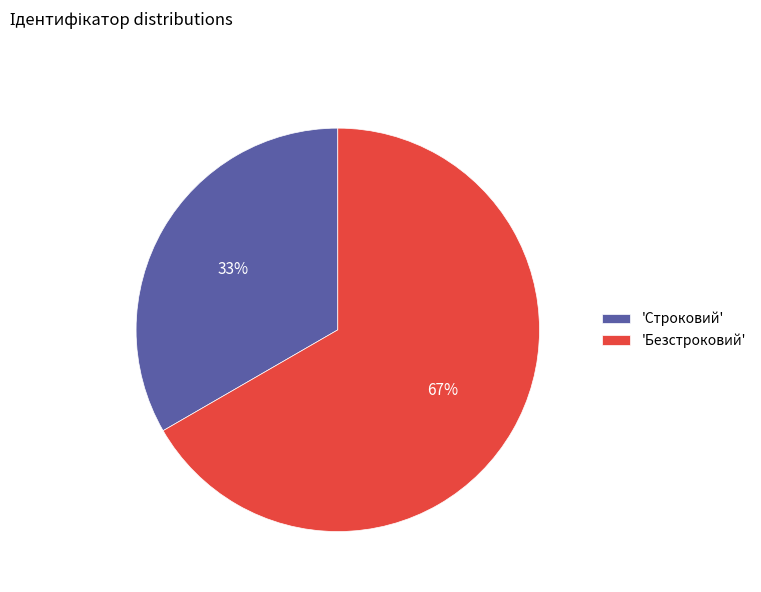

To the nearest percent, what is the combined percentage of 'Безстроковий' and 'Строковий'?

100%